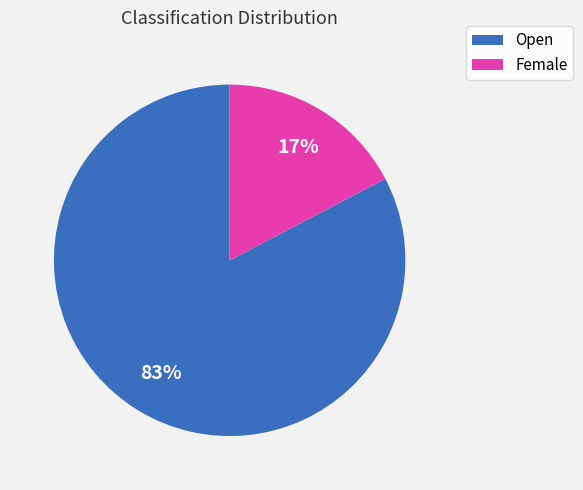

Count the number of slices in the pie.

2